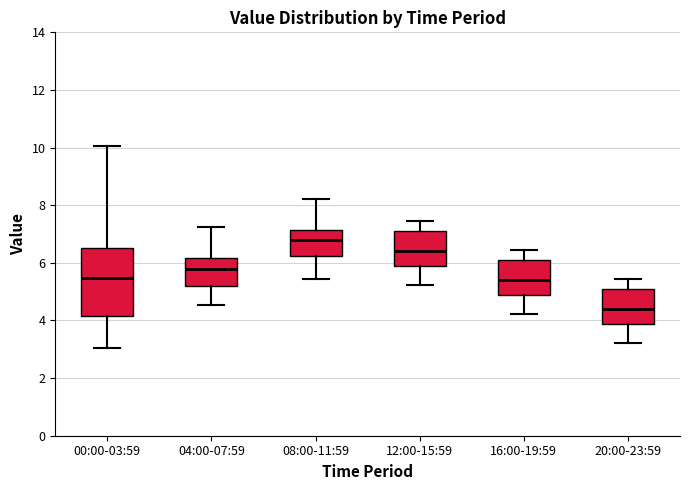

Where is the upper edge of the box for 16:00-19:59 on the y-axis? The values are not printed on the chart, so give them approximately, as read against the axis.

6.2